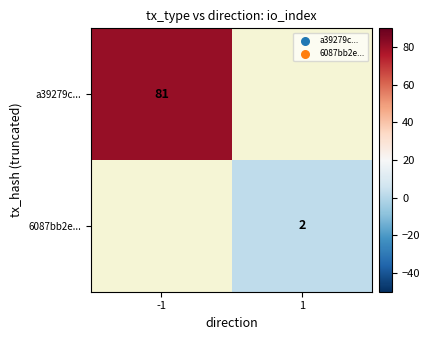

Is it true that 6087bb2e... equals 2 at 1?

True